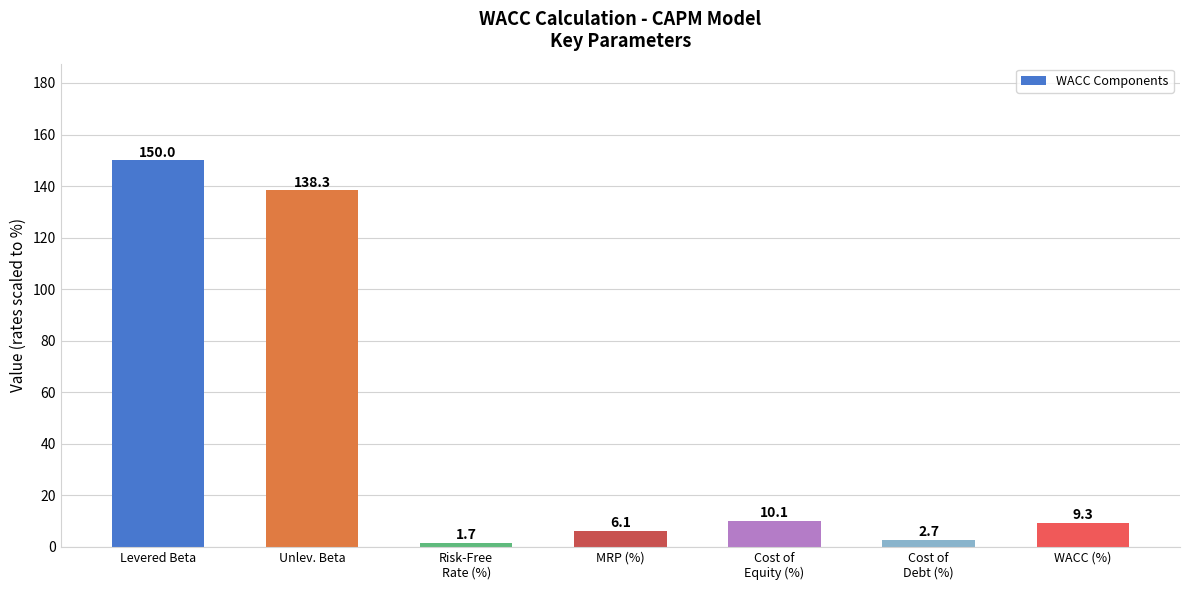

Count the number of categories in the chart.

7